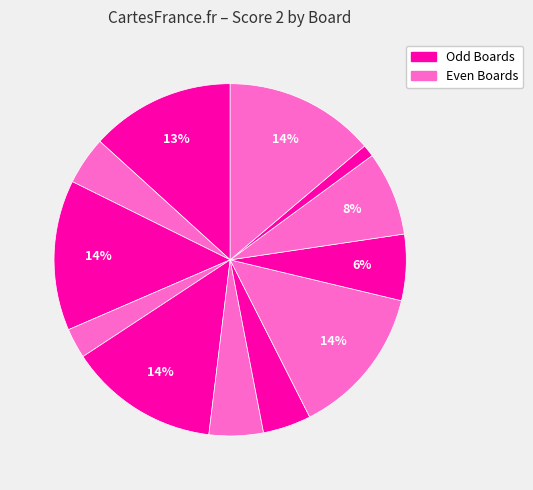

Count the number of slices in the pie.

12